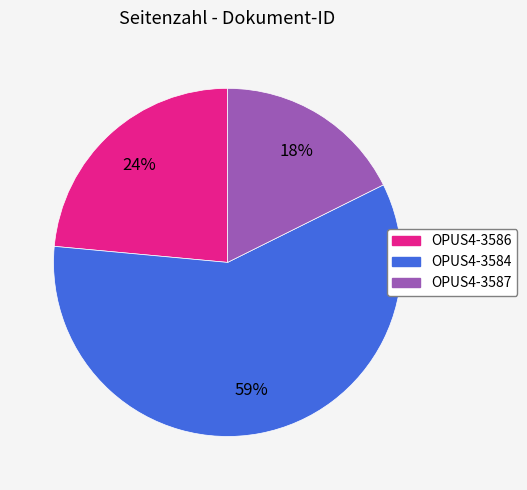

What is the largest slice in the pie chart?

OPUS4-3584